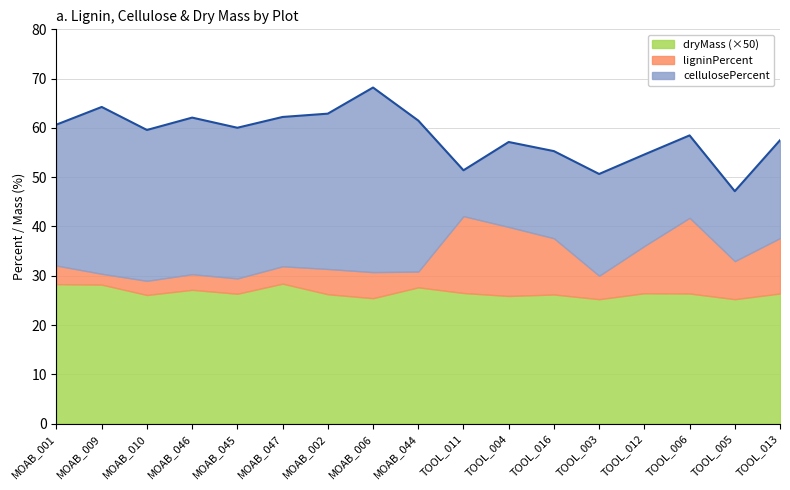

What is the total value across all series at MOAB_002?

62.9